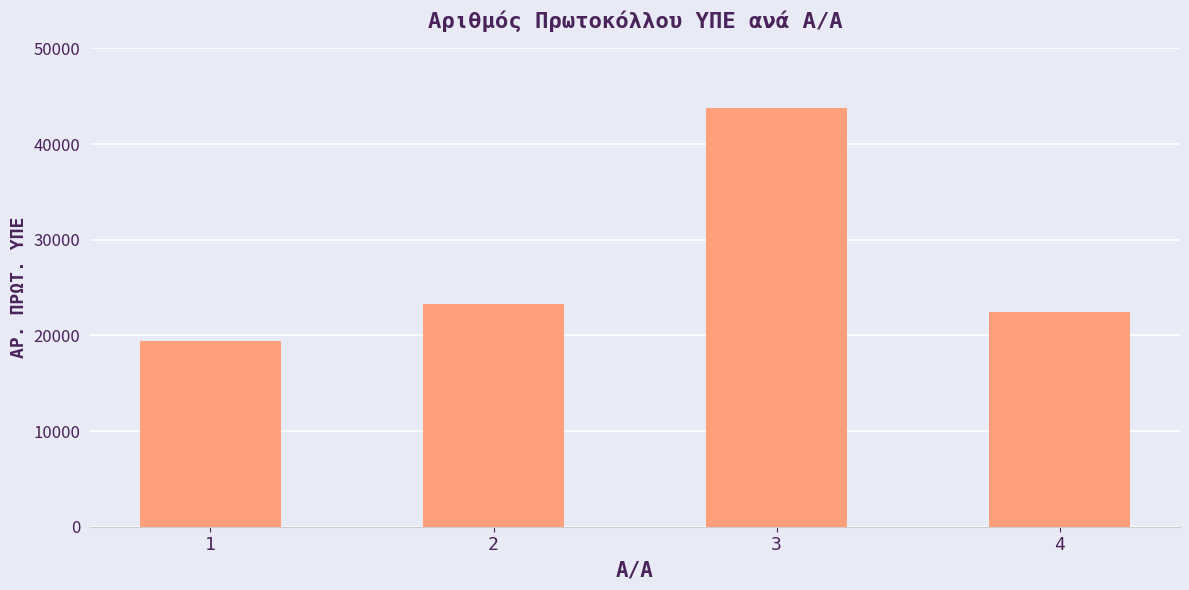

What is the change in value from 2 to 4?

-834